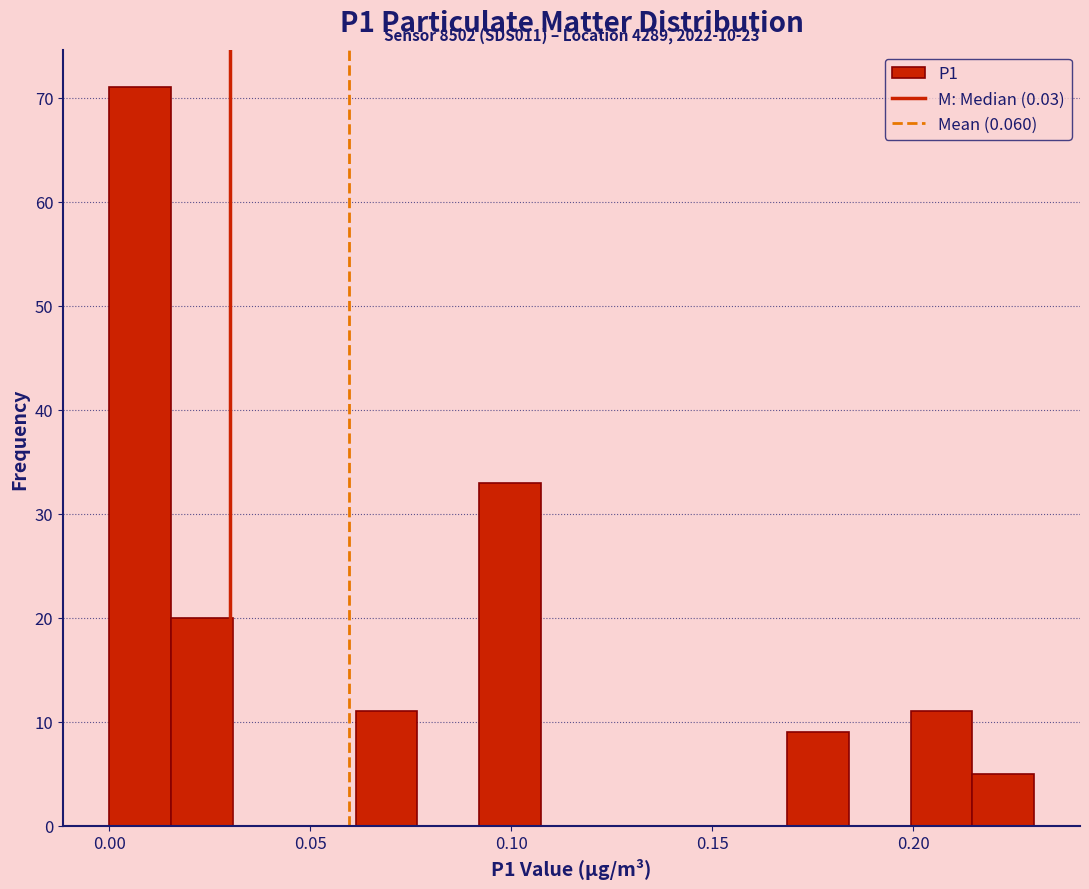

Read against the x-axis, roughly where is the centre of the tallest bar?

0.010